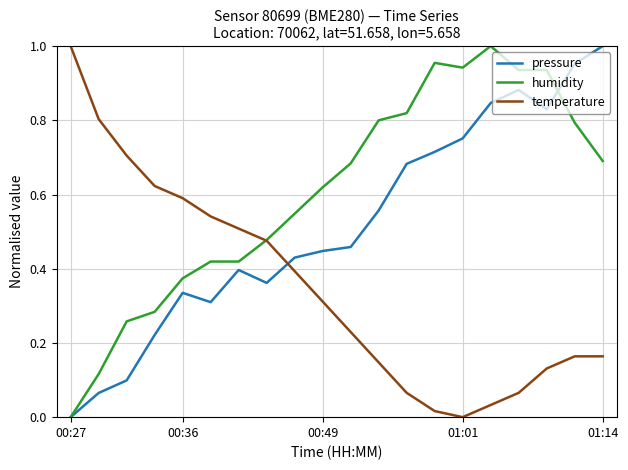

After their last crossing, which series has the higher values: temperature or pressure?

pressure